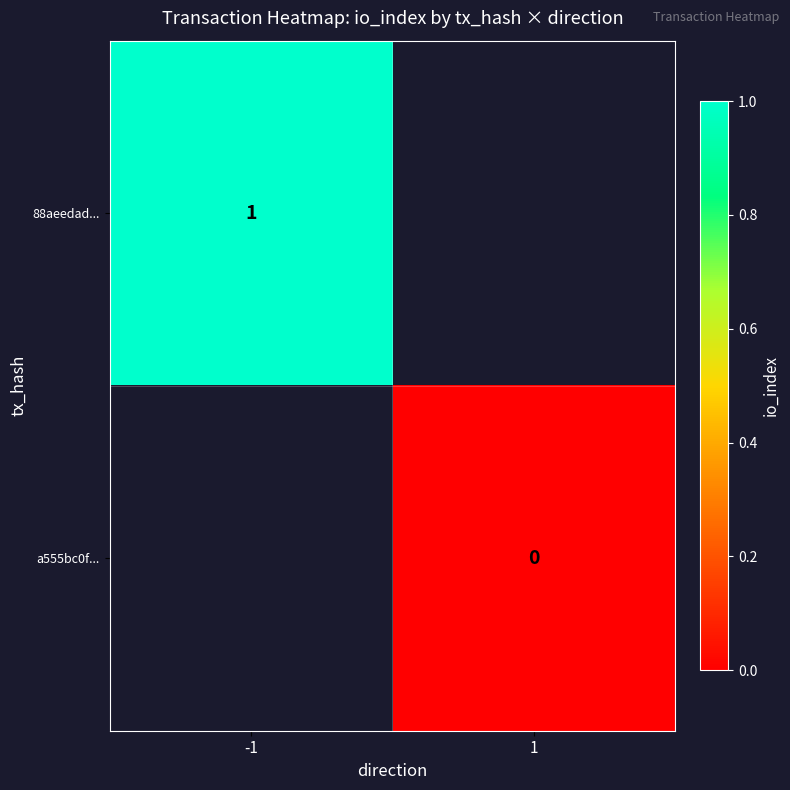

Is it true that 88aeedad... equals 1 at -1?

True